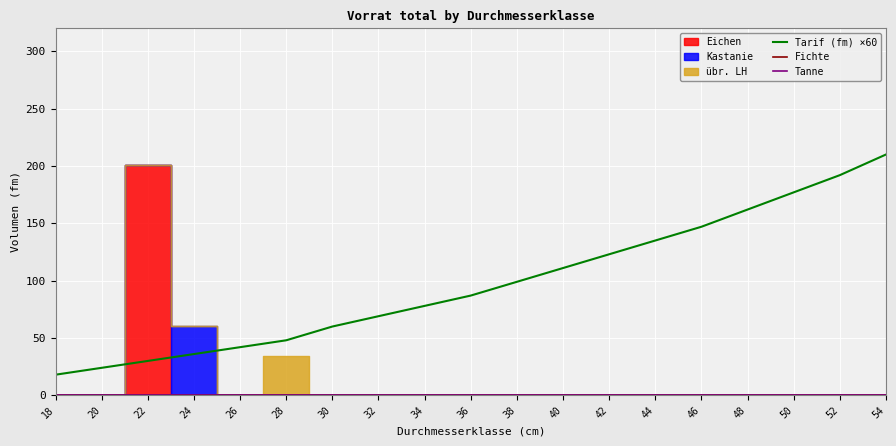

Is it true that Tarif (fm) ×60 equals 78.0 at 34?

True